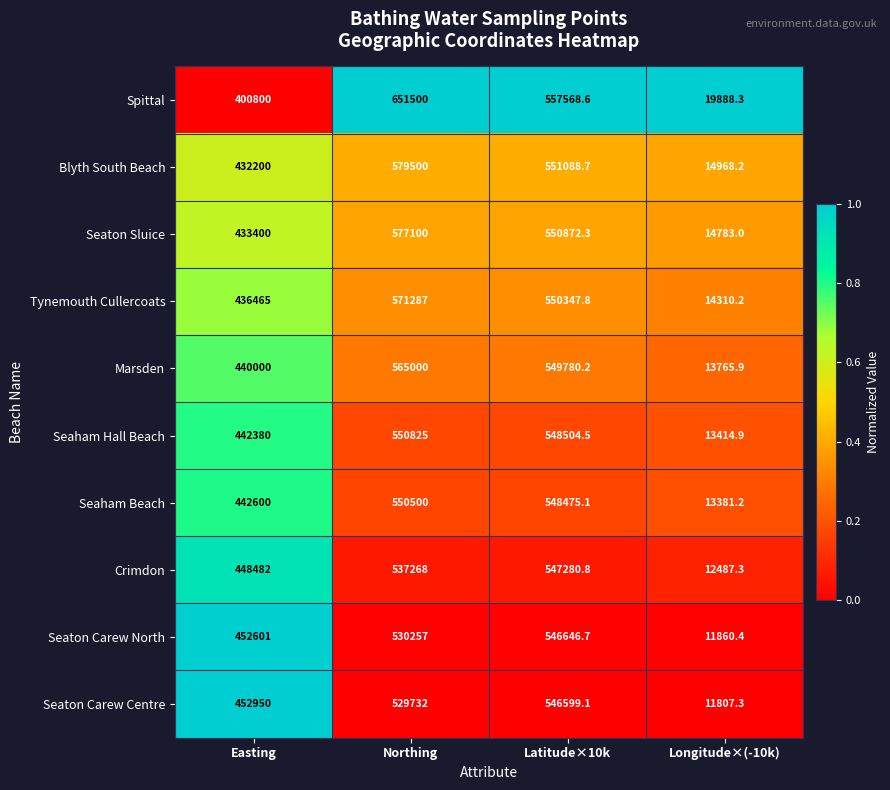

At which label does Seaton Carew Centre reach its peak?

Latitude×10k